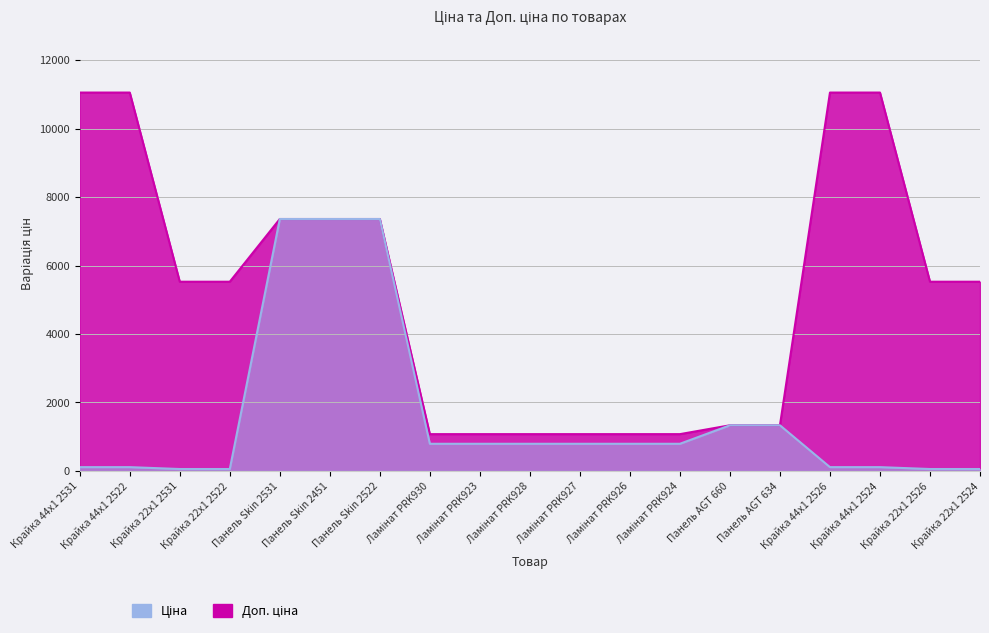

Between Крайка 22x1 2531 and Ламінат PRK930, which series saw the biggest shift?

Доп. ціна